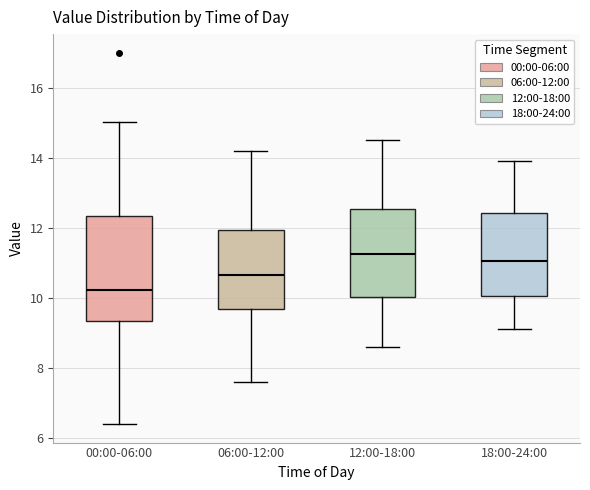

Reading left to right, read every box against the y-axis: the position of its median line, the range the box covers, and the ends of its whiskers. The values are not printed on the chart, so give them approximately, as read against the axis.

00:00-06:00: median 10.2, box 9.4 to 12.4, whiskers 6.4 to 15.0
06:00-12:00: median 10.6, box 9.6 to 12.0, whiskers 7.6 to 14.2
12:00-18:00: median 11.2, box 10.0 to 12.6, whiskers 8.6 to 14.6
18:00-24:00: median 11.0, box 10.0 to 12.4, whiskers 9.2 to 14.0